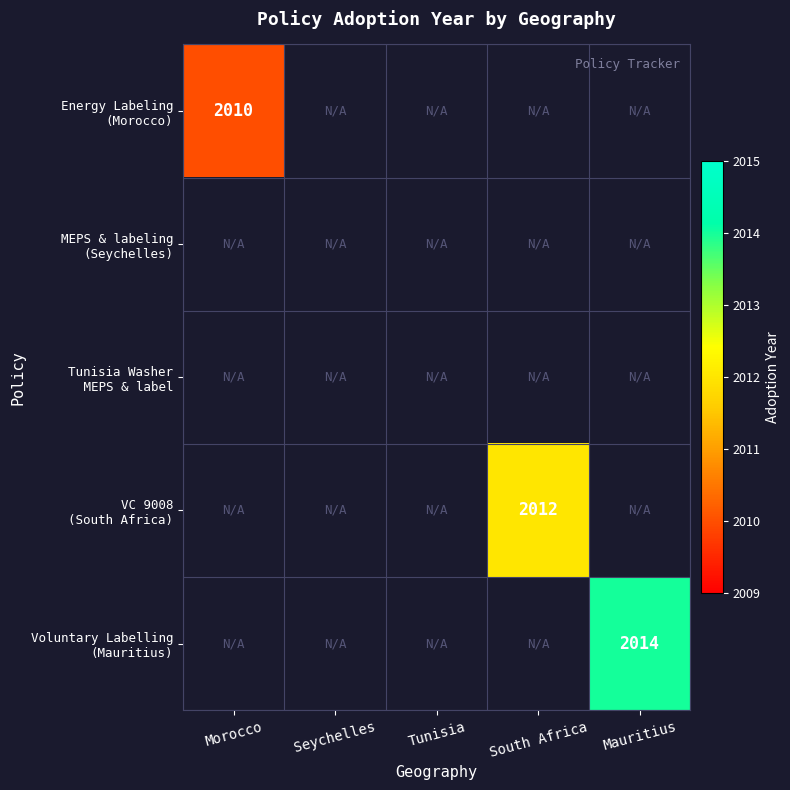

What is the minimum value shown in the chart?

2010.0